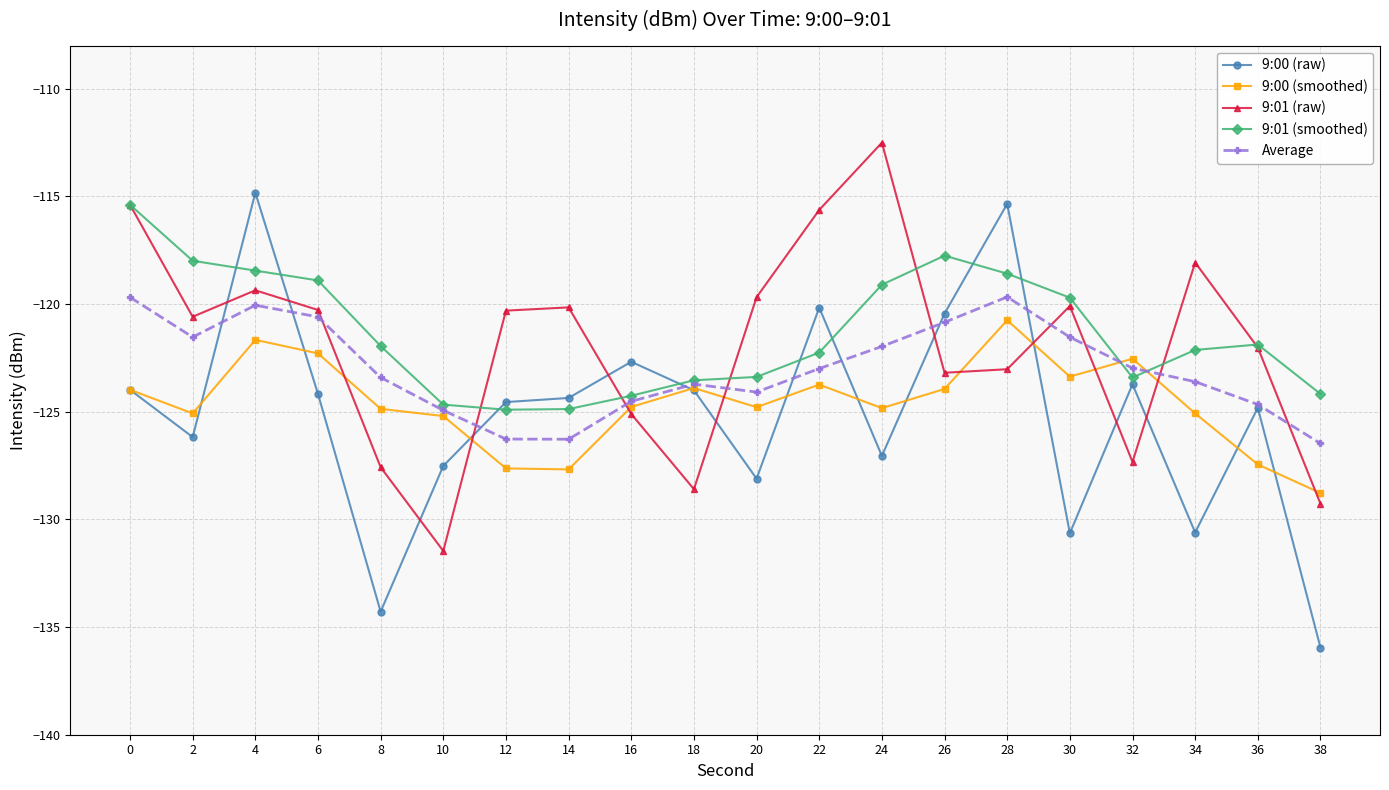

Where is the first local minimum for 9:00 (smoothed)?

2